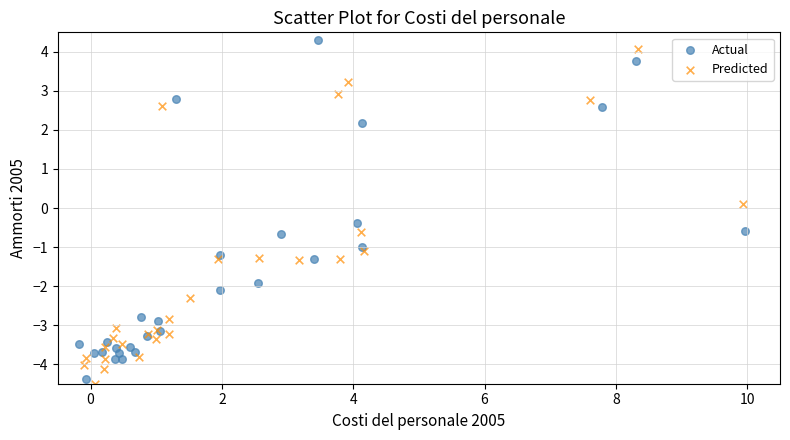

What are all the series names shown in the legend?

Actual, Predicted